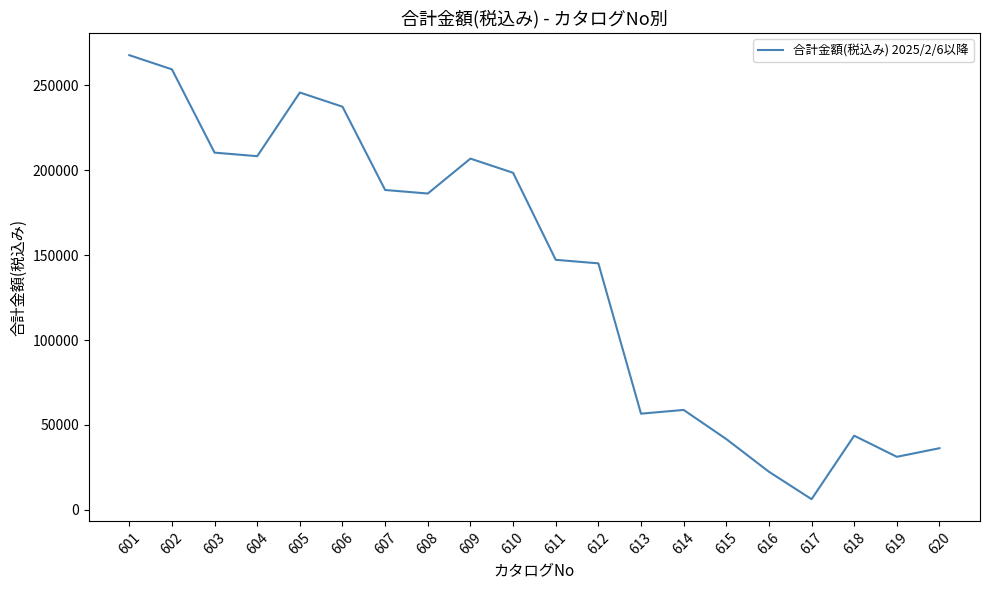

What is the approximate value at 617, to the nearest 50?

6250